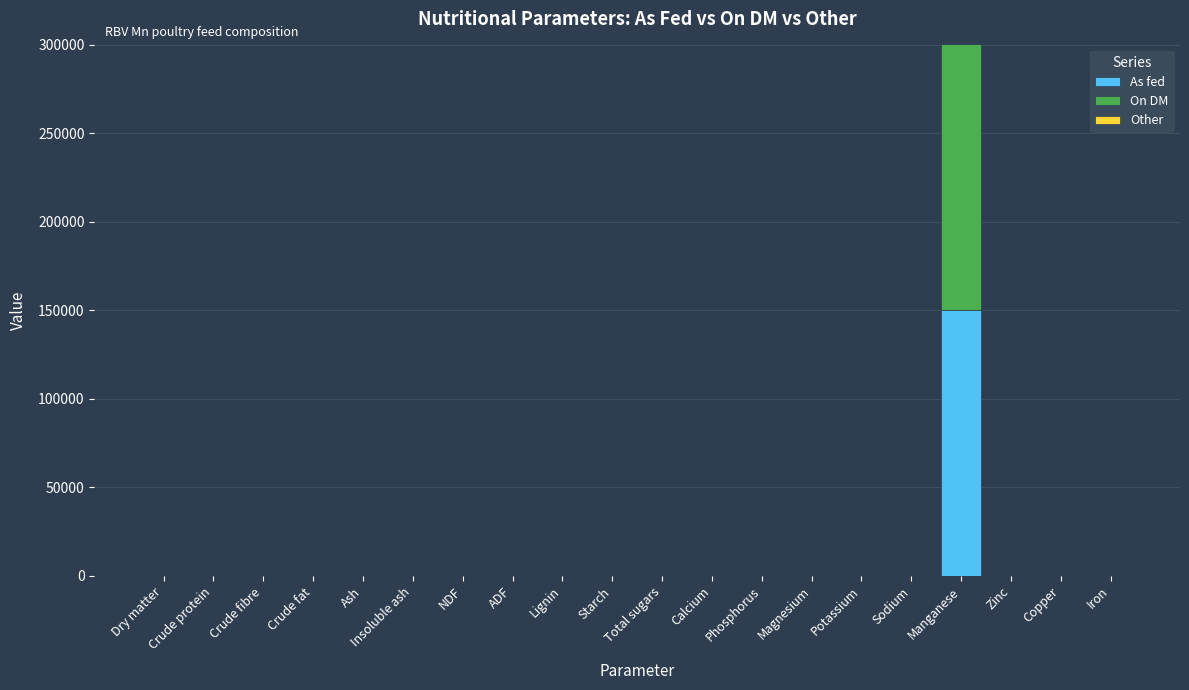

Is it true that As fed equals 0.0 at Magnesium?

True